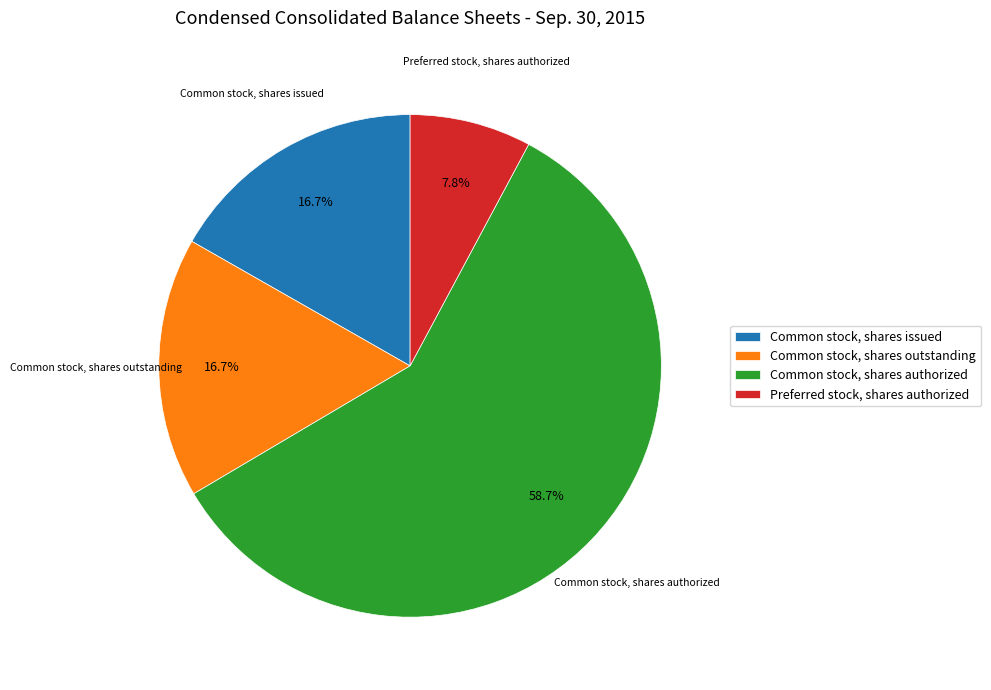

How much of the chart is everything except Common stock, shares issued?

83.3%